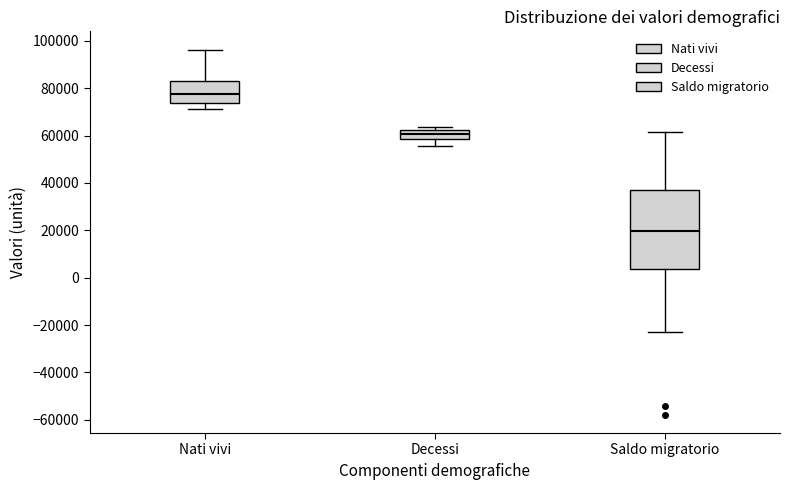

Reading left to right, read every box against the y-axis: the position of its median line, the range the box covers, and the ends of its whiskers. The values are not printed on the chart, so give them approximately, as read against the axis.

Nati vivi: median 78000, box 74000 to 82000, whiskers 72000 to 96000
Decessi: median 60000, box 58000 to 62000, whiskers 56000 to 64000
Saldo migratorio: median 20000, box 4000 to 36000, whiskers -22000 to 62000